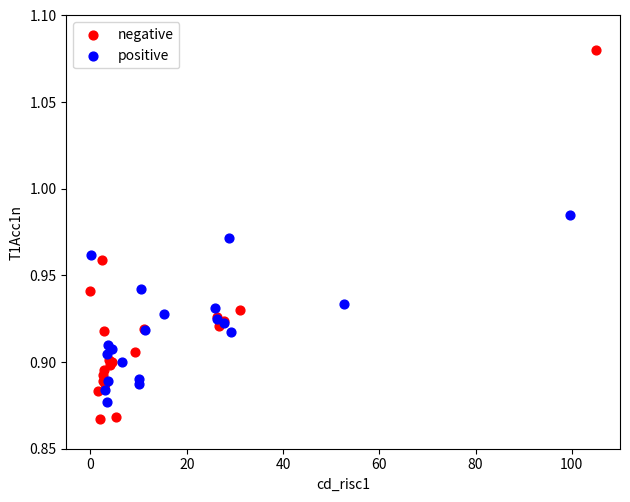

Which series reaches the maximum Y coordinate?

negative